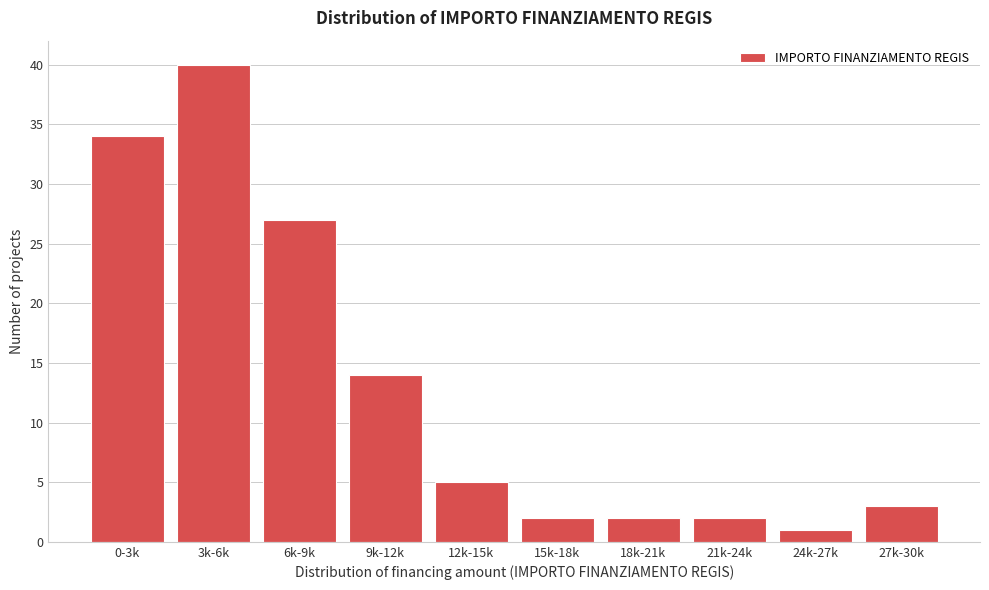

Reading left to right, extract all data points from this chart.

0-3k=34	3k-6k=40	6k-9k=27	9k-12k=14	12k-15k=5	15k-18k=2	18k-21k=2	21k-24k=2	24k-27k=1	27k-30k=3